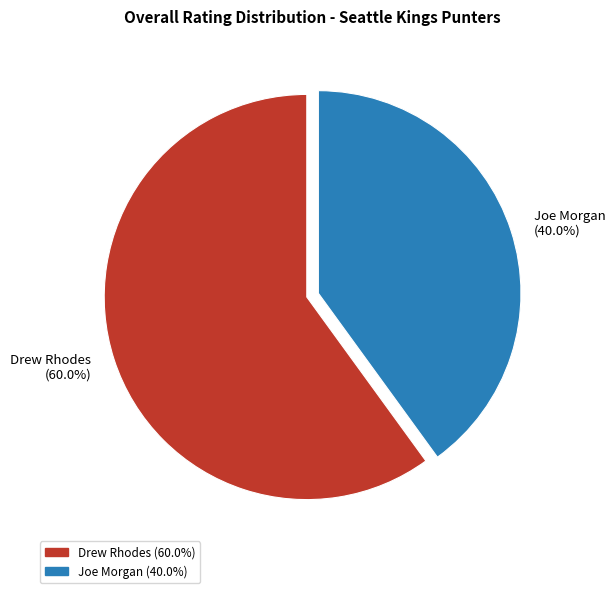

How many slices are in this pie chart?

2